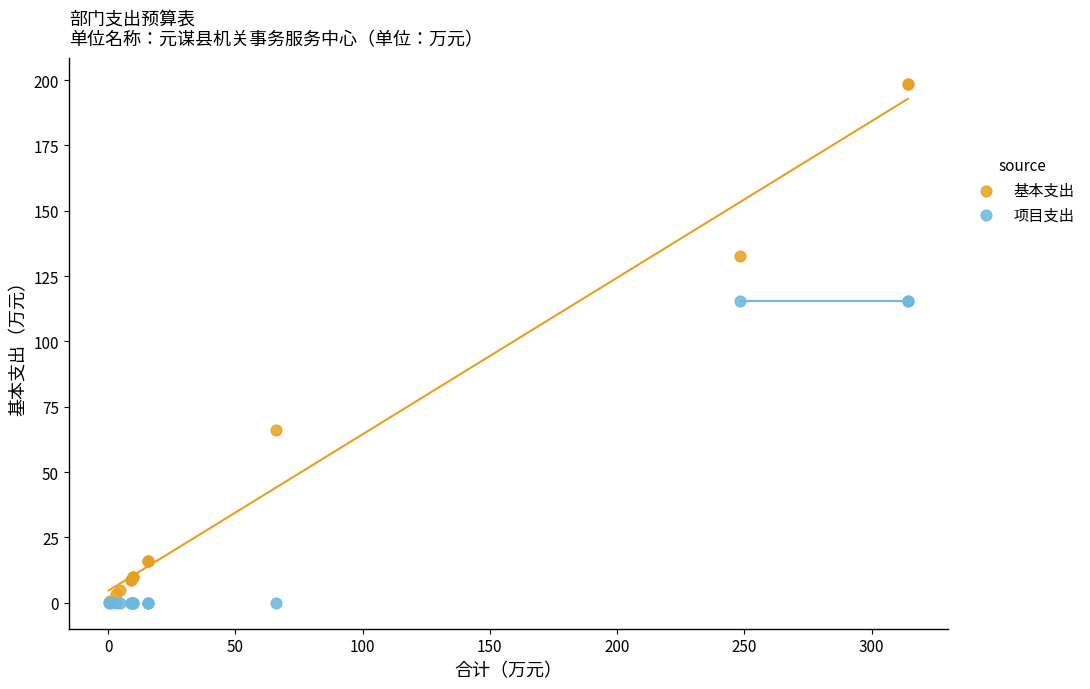

What are all the series names shown in the legend?

基本支出, 项目支出